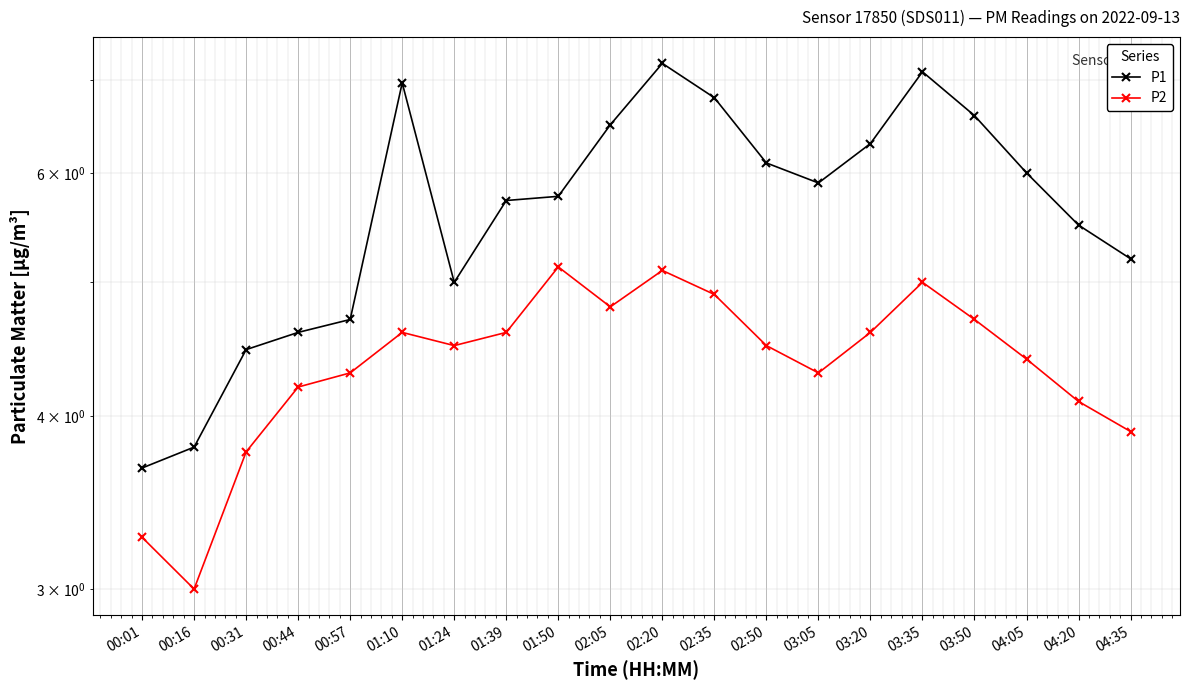

What is the approximate value of P1 at 01:39?

5.7